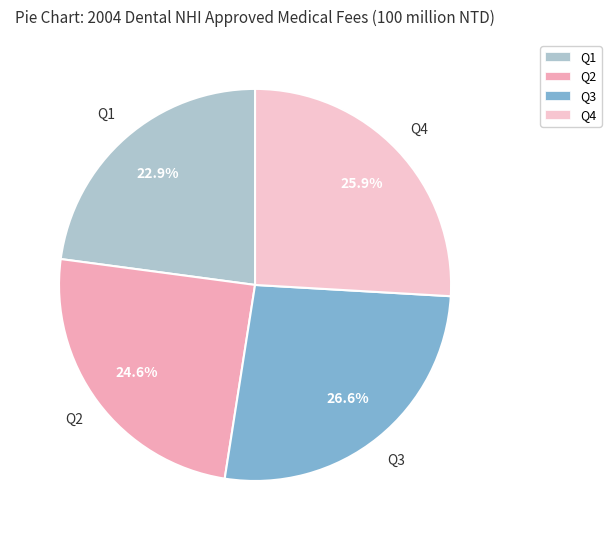

What portion of the pie excludes Q4?

74.1%